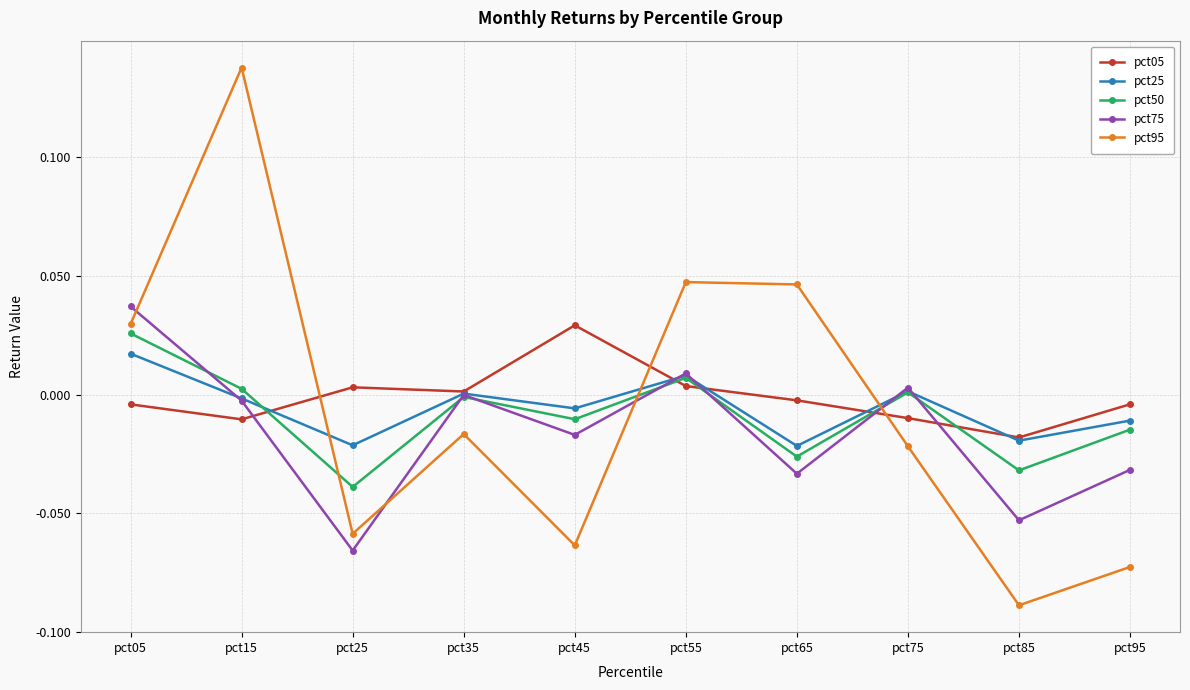

How many interior local peaks does the pct75 series have?

3